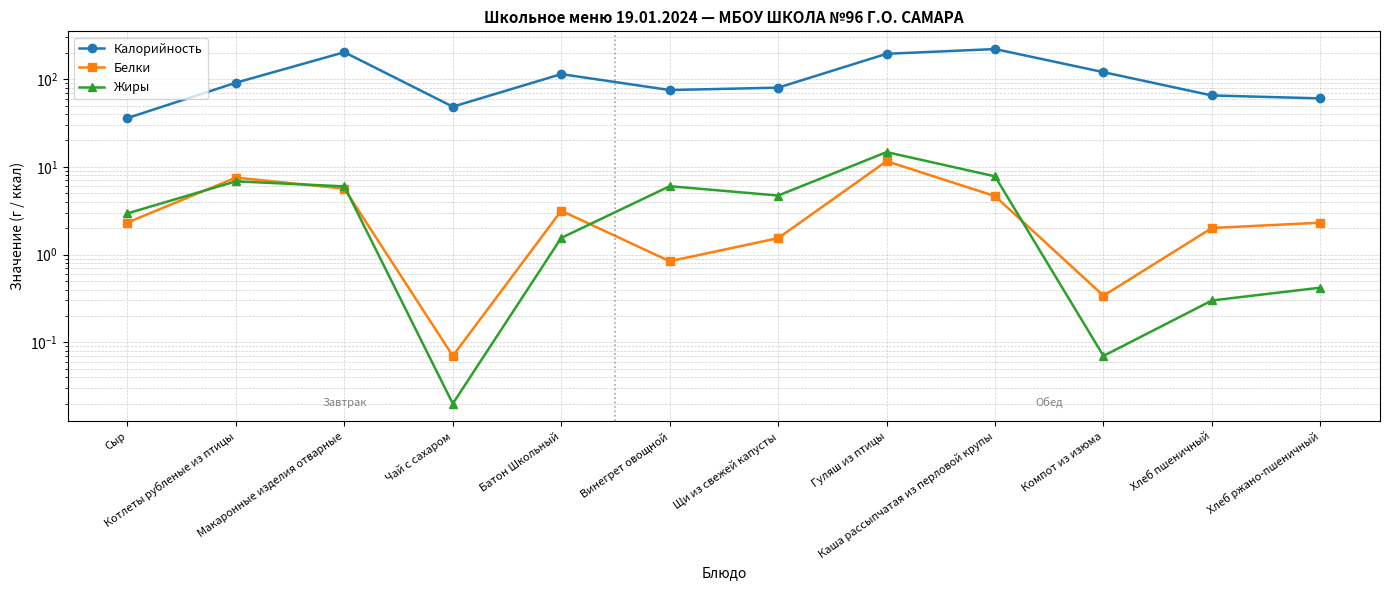

Reading left to right, what are all the values shown in this chart?

Калорийность: 36.0	91.0	202.6	48.5	114.0	75.1	79.9	194.2	220.0	120.0	65.1	60.3
Белки: 2.3	7.5	5.7	0.1	3.2	0.8	1.5	11.6	4.6	0.3	2.0	2.3
Жиры: 3.0	6.8	6.0	0.0	1.6	6.0	4.7	14.7	7.8	0.1	0.3	0.4